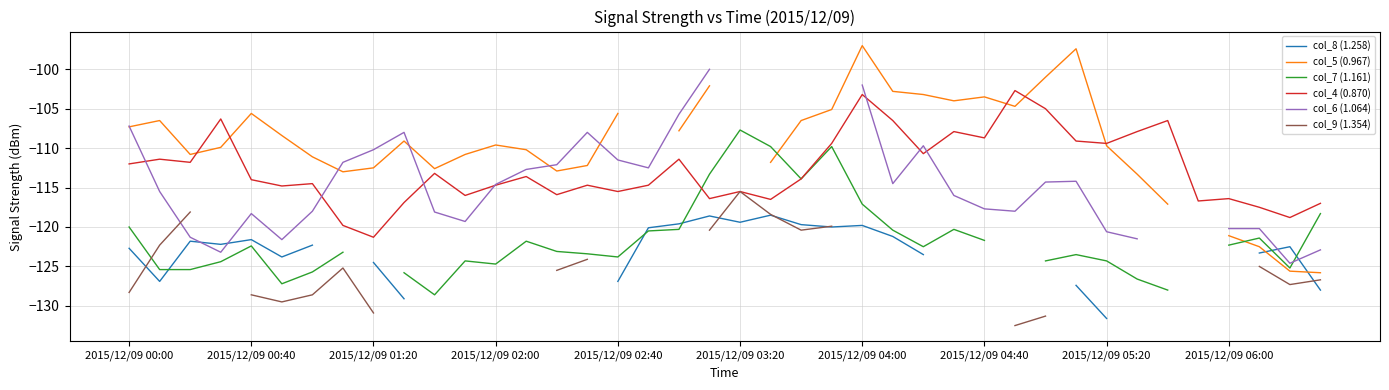

What is the maximum value shown in the chart?

-97.0